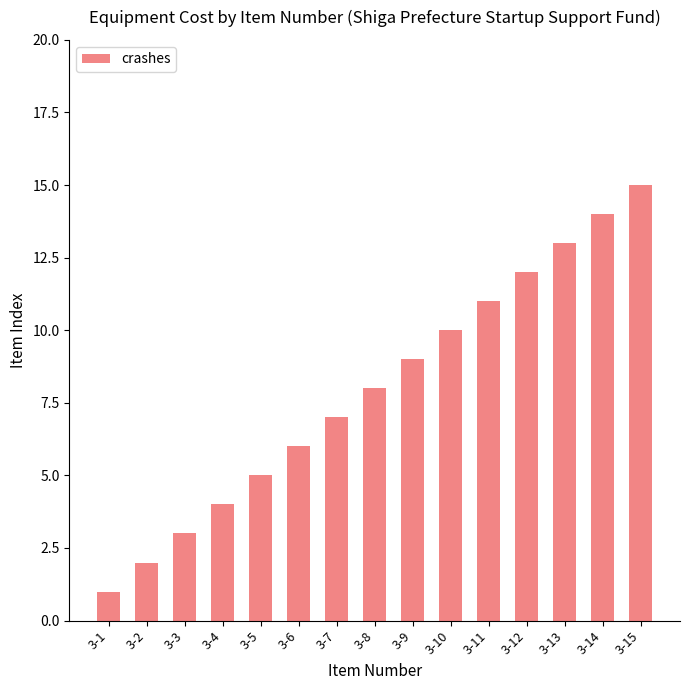

True or false: the data shows 20 at 3-15.

False